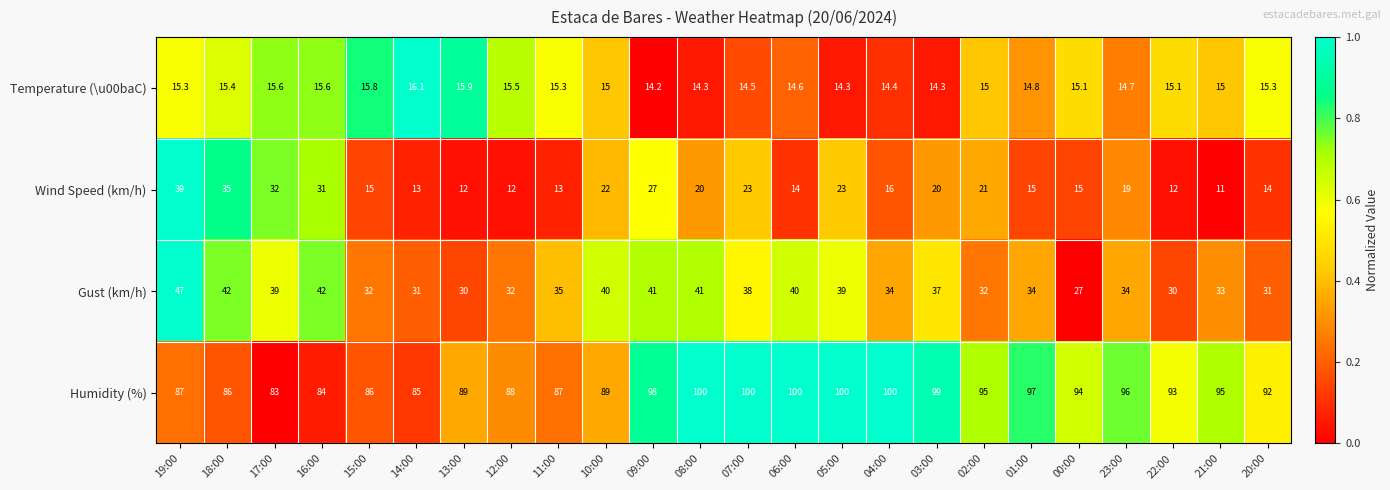

Is it true that Gust (km/h) equals 42.0 at 18:00?

True